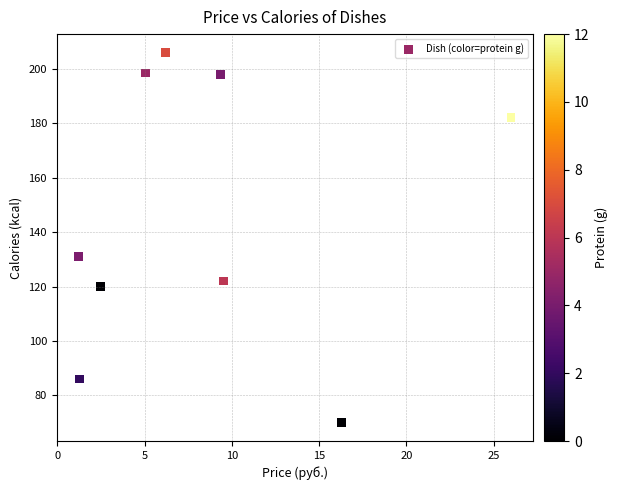

What is the range of Y values (max minus min)?

136.0